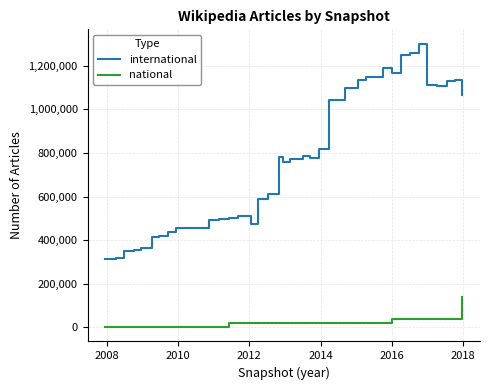

Which series has the largest range (max minus min)?

international